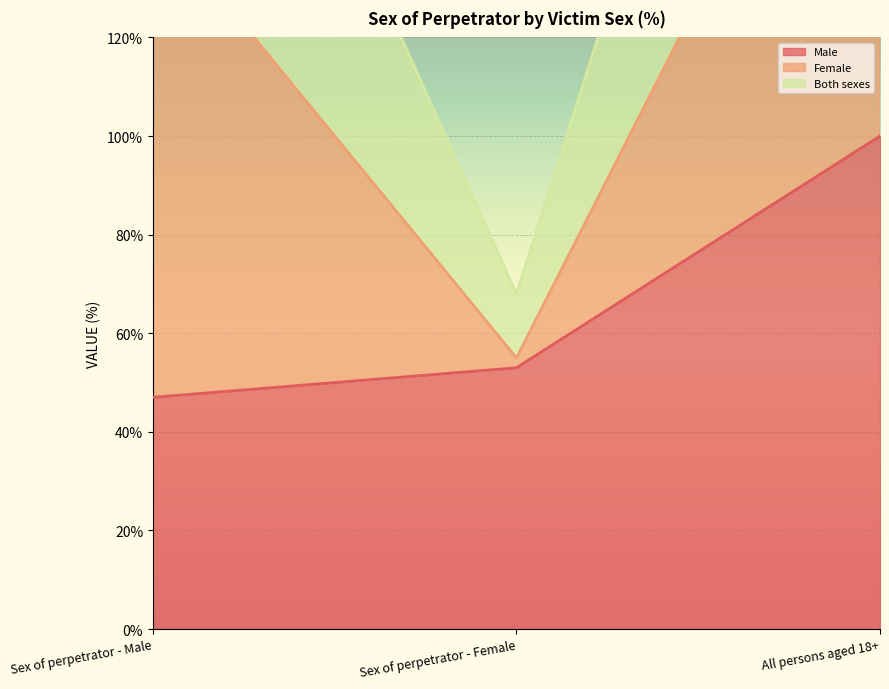

The value of Both sexes at Sex of perpetrator - Male is 109. True or false?

False